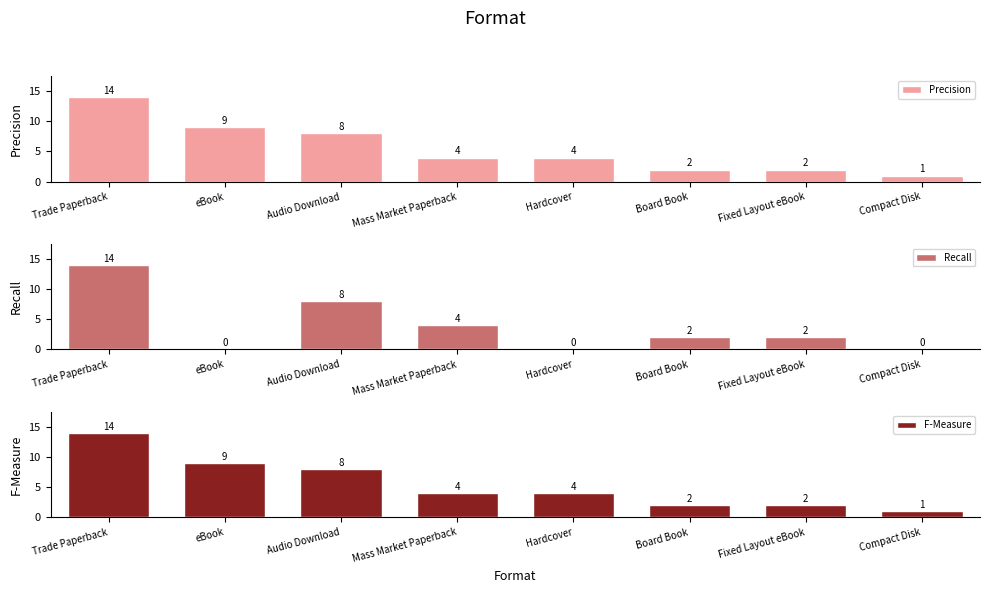

Which series has the largest range (max minus min)?

Recall